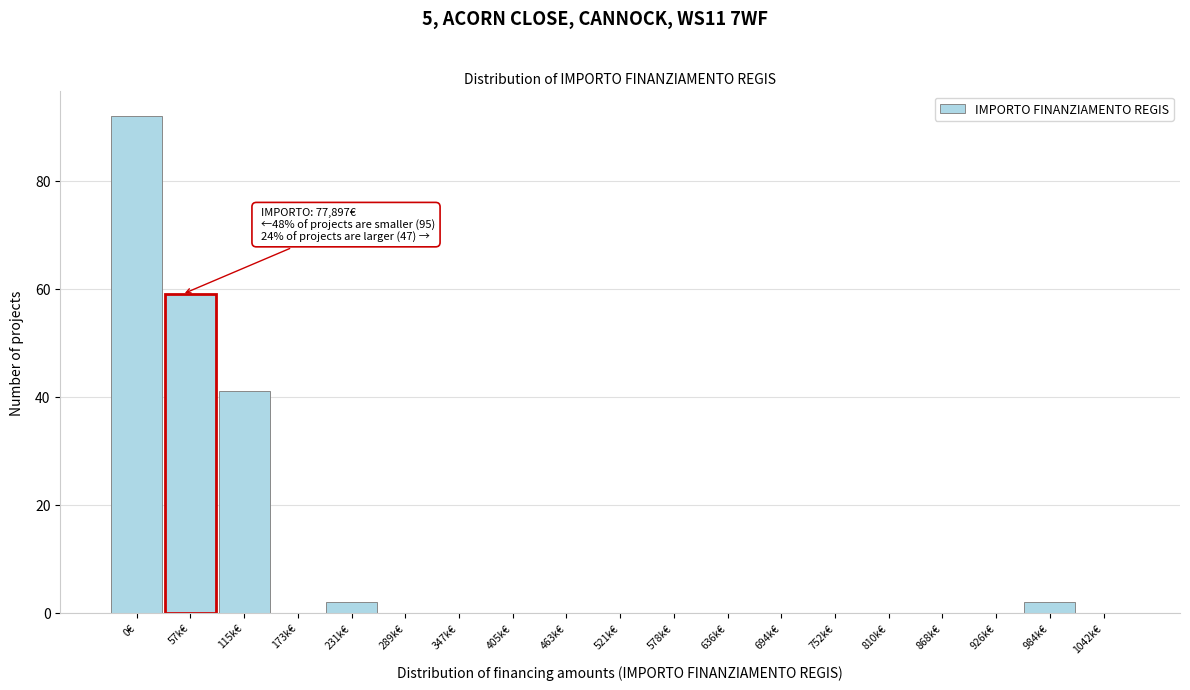

Reading left to right, list all the values displayed in this chart.

0€=92	57k€=59	115k€=41	173k€=0	231k€=2	289k€=0	347k€=0	405k€=0	463k€=0	521k€=0	578k€=0	636k€=0	694k€=0	752k€=0	810k€=0	868k€=0	926k€=0	984k€=2	1042k€=0